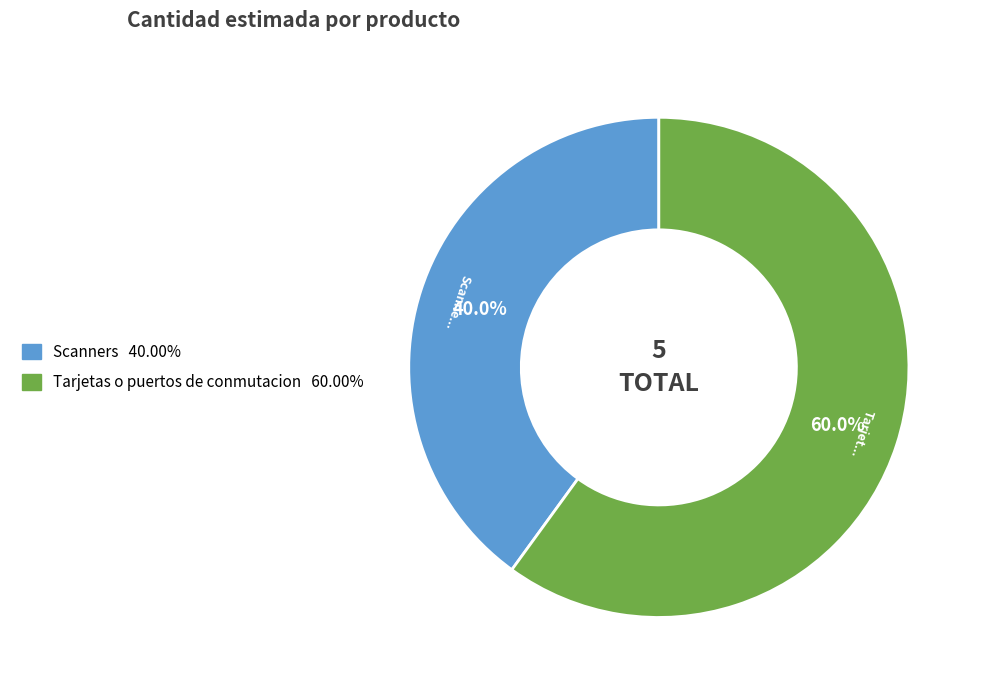

Does Tarjetas o puertos de conmutacion represent more than half of the total?

Yes